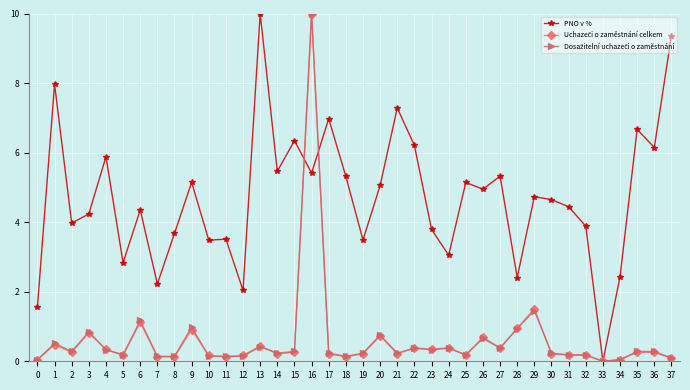

What is the value of the PNO v % point at the 22nd from the left?

7.3